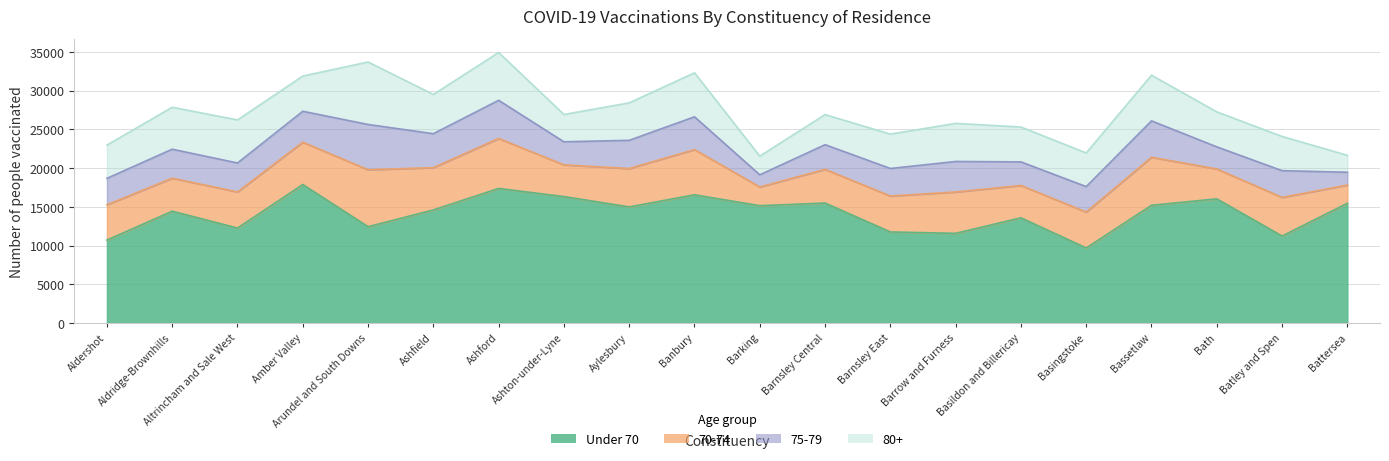

What is the label of the 15th point from the left?

Basildon and Billericay